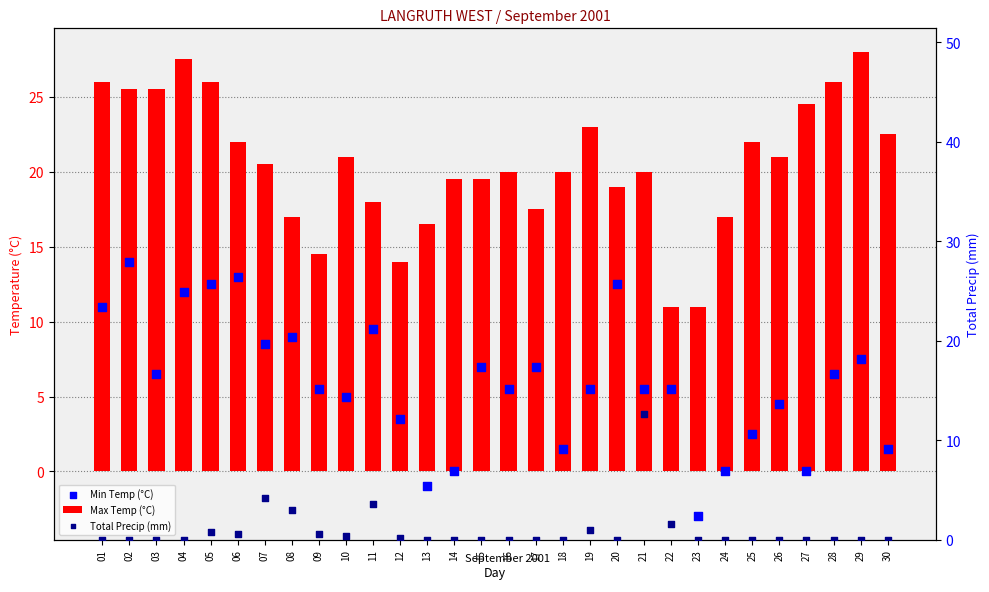

At which category is the sum across all series the highest?

02